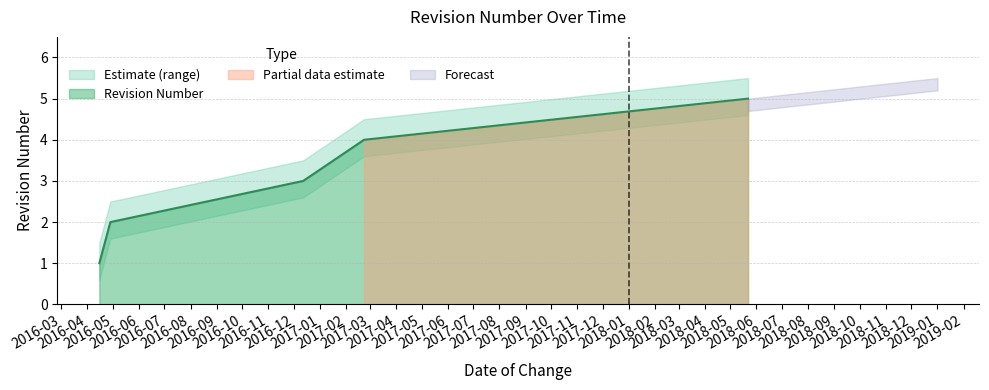

List the labels in order of value, largest first.

2018-05-22, 2017-02-22, 2016-12-12, 2016-04-28, 2016-04-15